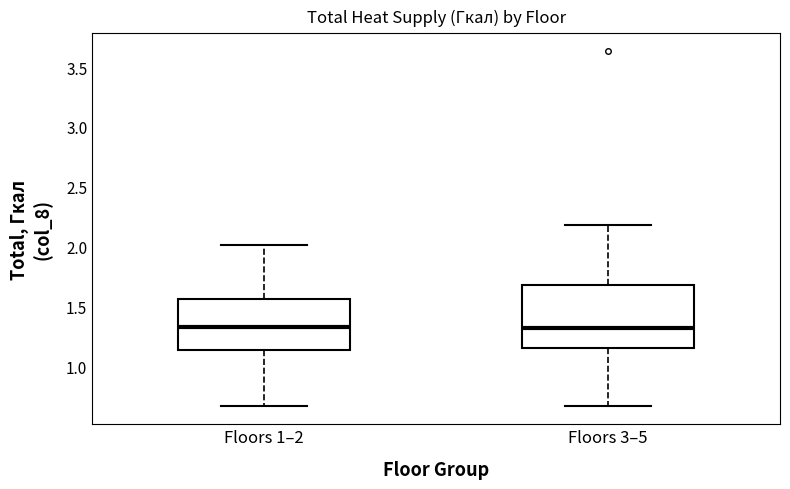

Reading left to right, transcribe this box plot: for each box, give where its median line is, the range the box spans, and where its two whiskers end, as read against the y-axis. The values are not printed on the chart, so give them approximately, as read against the axis.

Floors 1–2: median 1.35, box 1.15 to 1.55, whiskers 0.65 to 2.00
Floors 3–5: median 1.30, box 1.15 to 1.70, whiskers 0.65 to 2.20